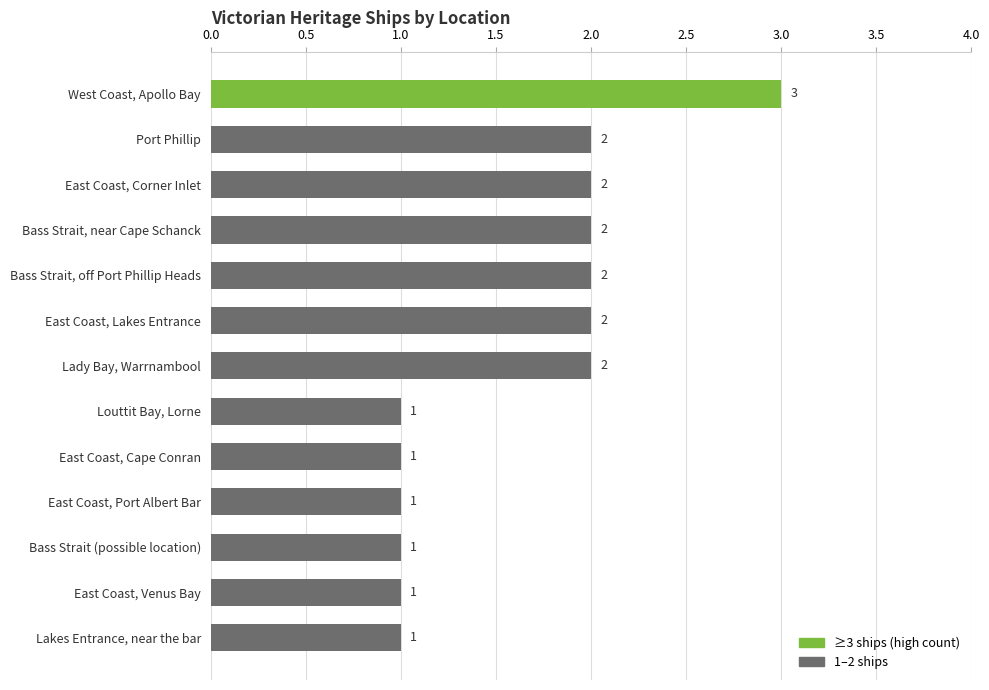

What is the difference between the maximum and minimum values?

2